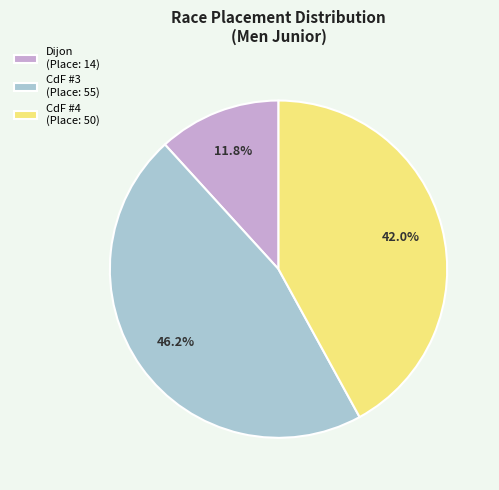

Does any single category account for the majority?

No